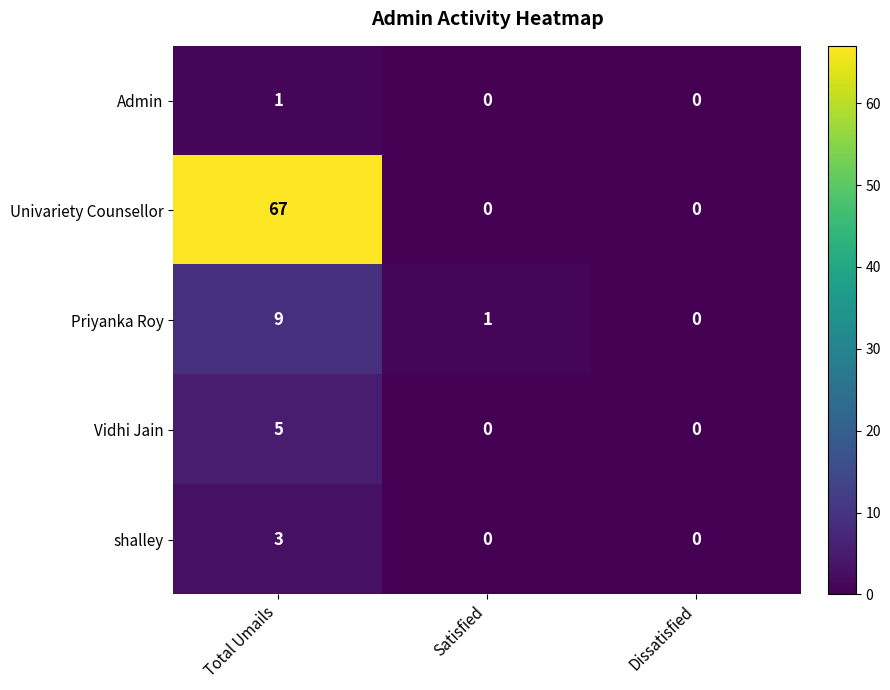

The shalley series shows 5 at Total Umails. True or false?

False